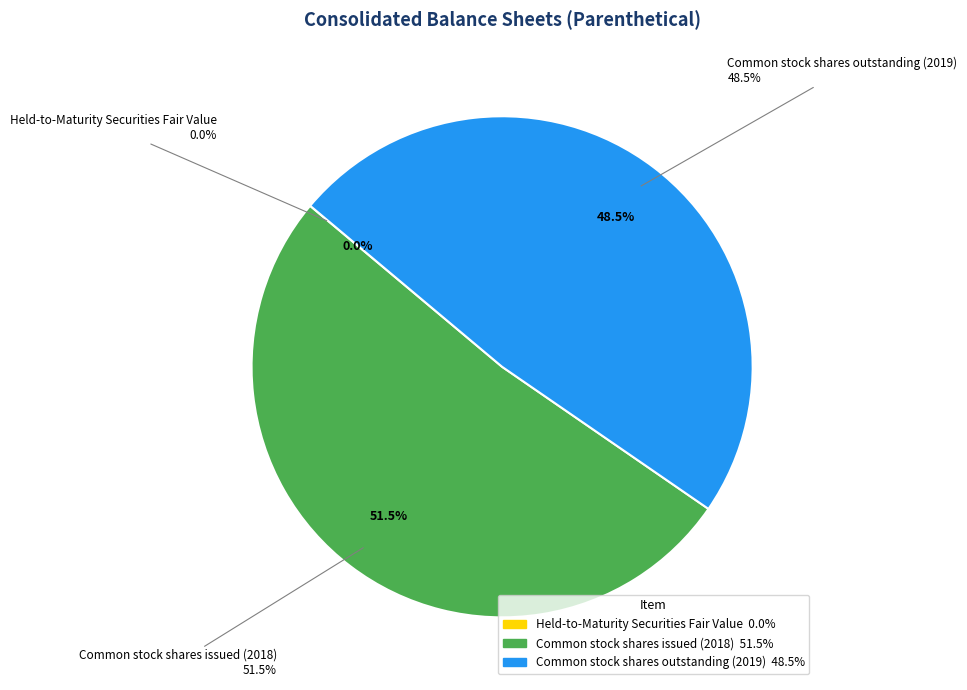

Rank the categories by value from highest to lowest.

Common stock shares issued (2018), Common stock shares outstanding (2019), Held-to-Maturity Securities Fair Value